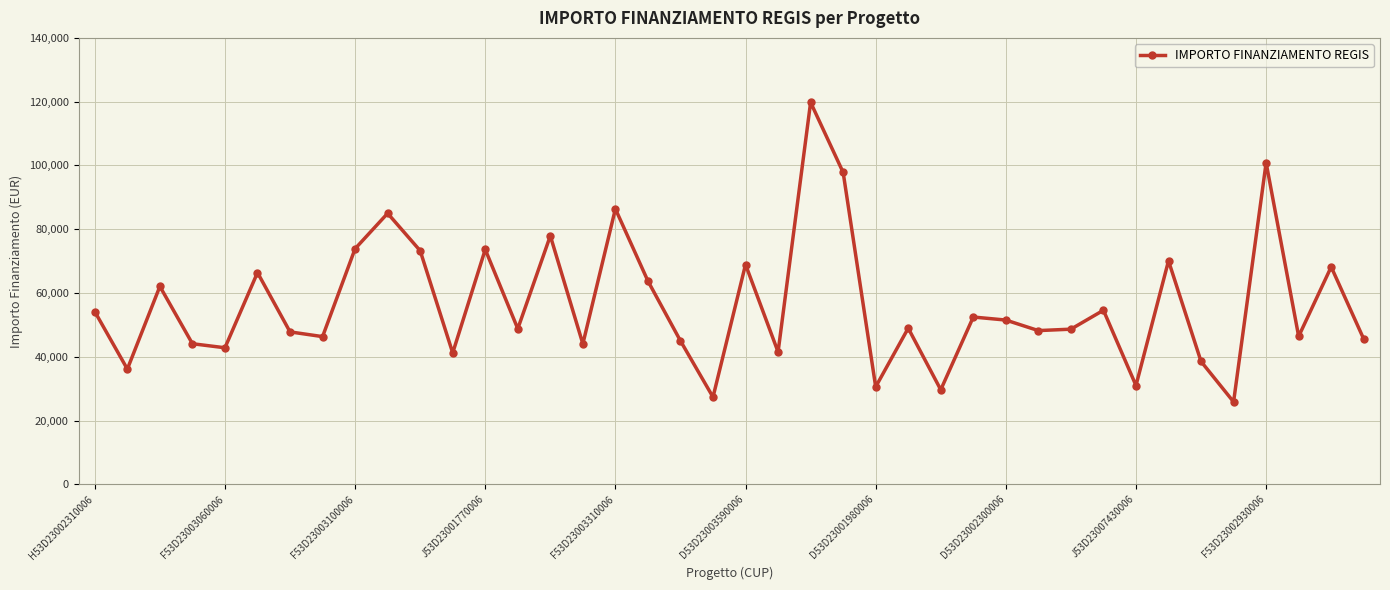

How many points are higher than both their immediate neighbors (excluding endpoints)?

14